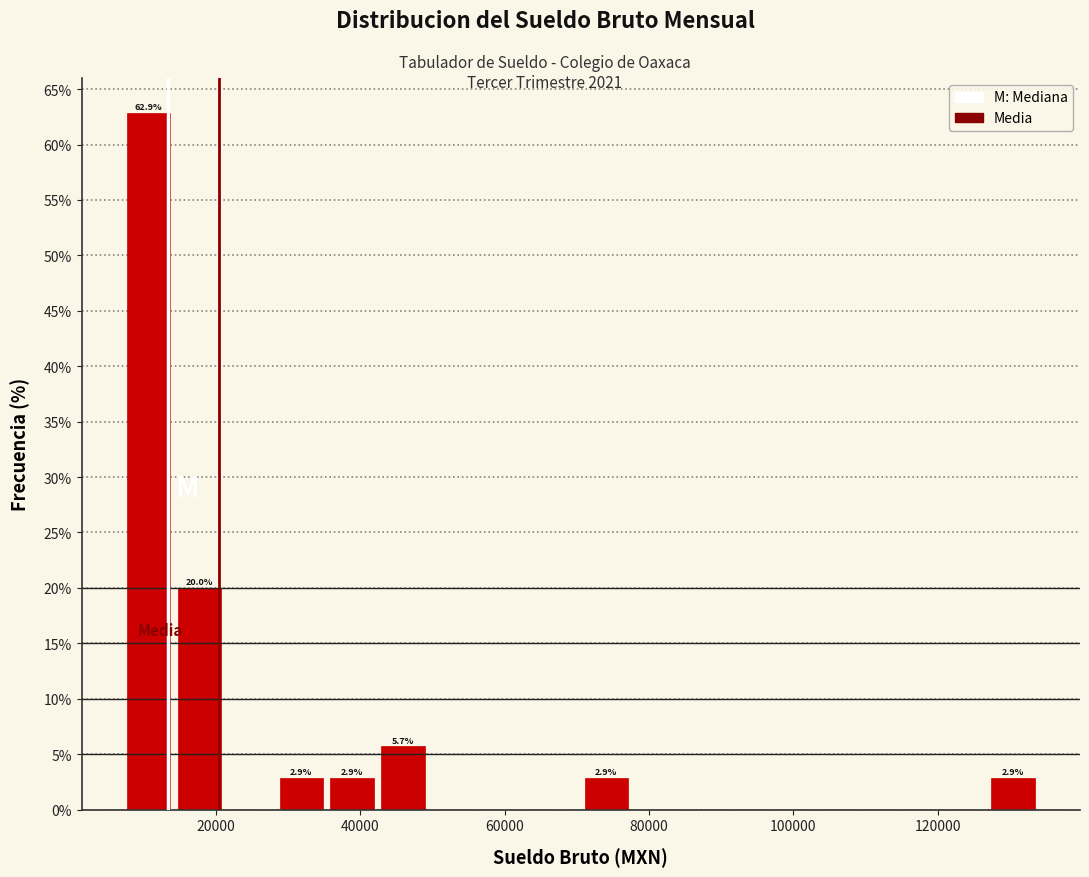

Around what value on the x-axis is the tallest bar? Give the approximate position of its centre, as read against the axis.

10000